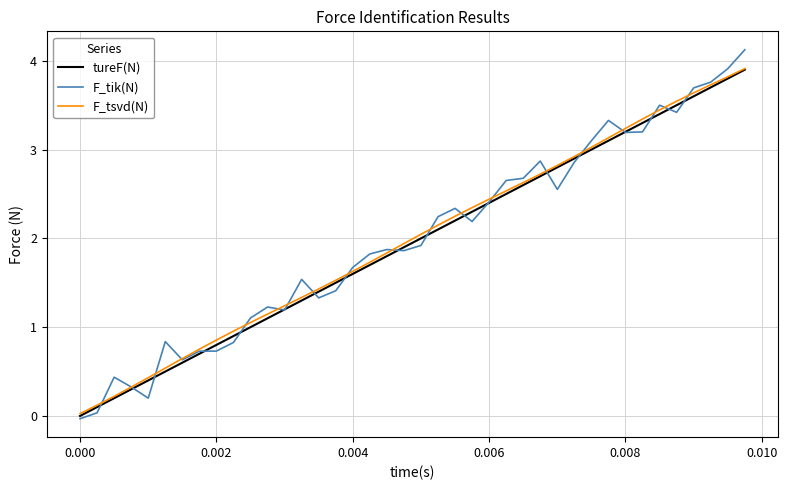

What is the maximum value for tureF(N)?

3.9